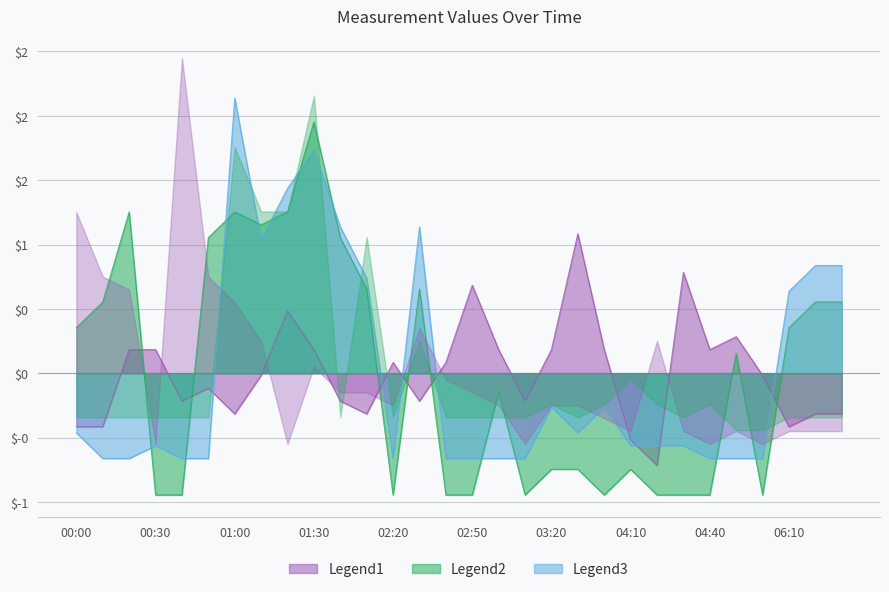

What is the difference between the maximum and minimum values in the 2.047 series?

1.8